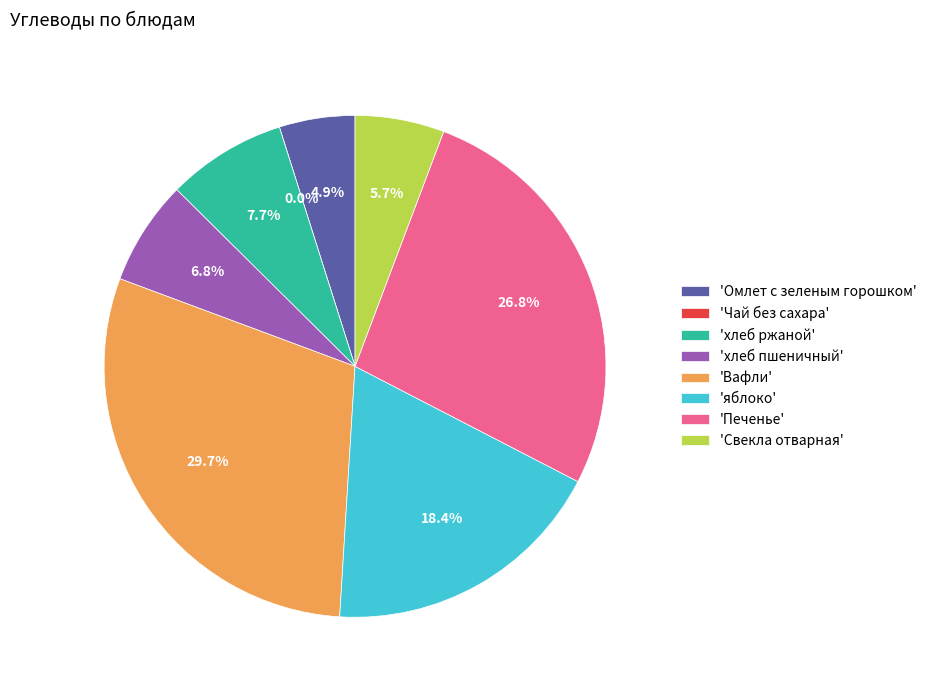

Is Печенье the majority of the pie?

No